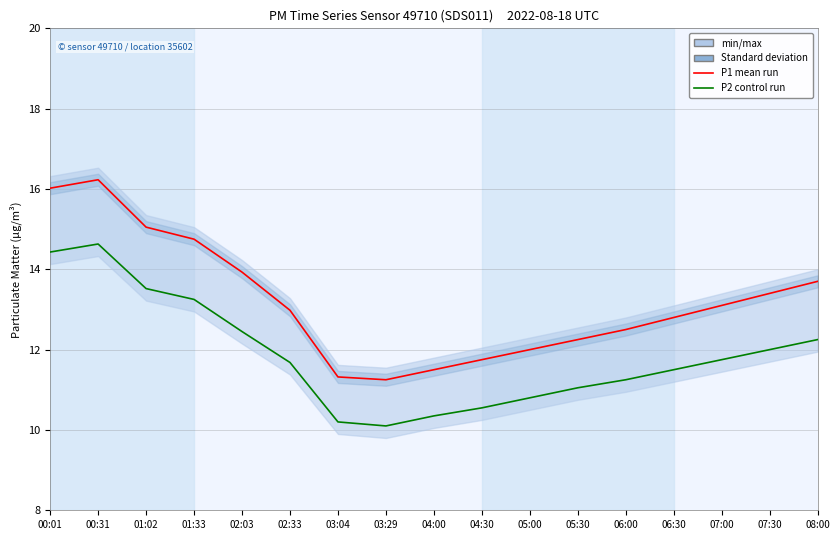

At which category is the sum across all series the highest?

00:31